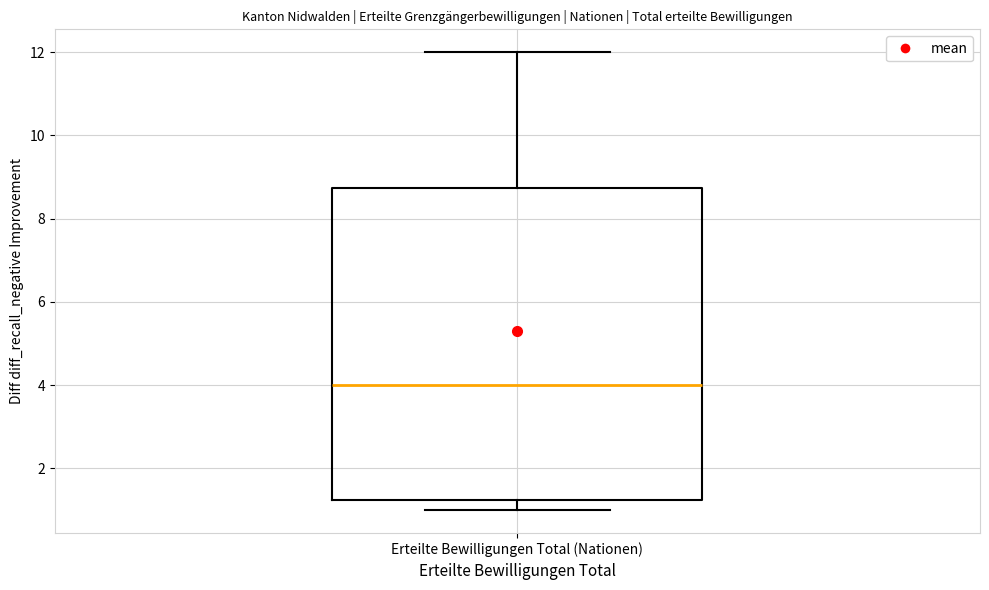

Transcribe this box plot: give where the median line is, the range the box spans, and where the two whiskers end, as read against the y-axis. The values are not printed on the chart, so give them approximately, as read against the axis.

median 4.0, box 1.2 to 8.8, whiskers 1.0 to 12.0